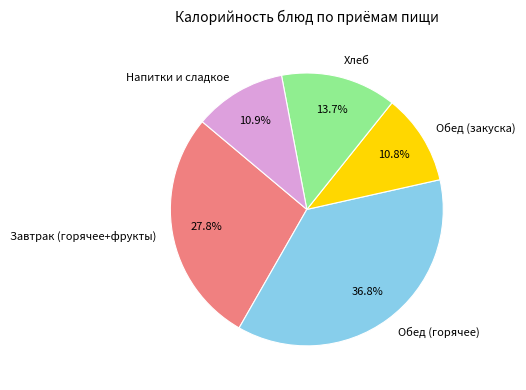

Which slice is the largest?

Обед (горячее)